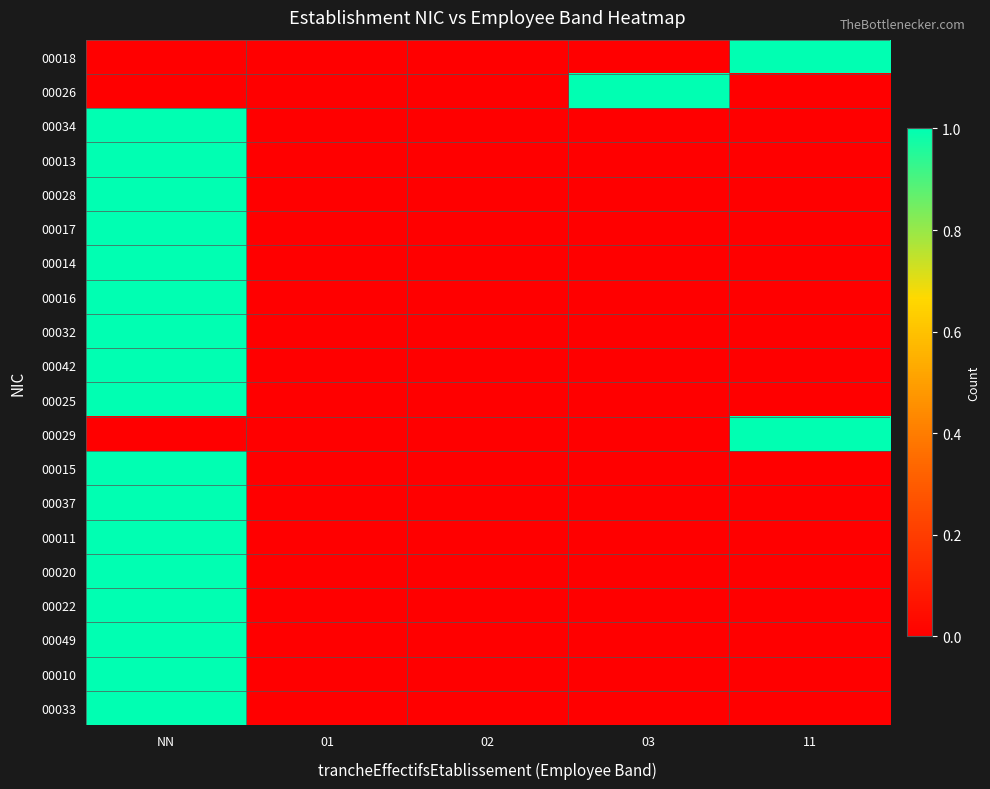

Rank the series by their maximum value, from highest to lowest.

00018, 00026, 00034, 00013, 00028, 00017, 00014, 00016, 00032, 00042, 00025, 00029, 00015, 00037, 00011, 00020, 00022, 00049, 00010, 00033